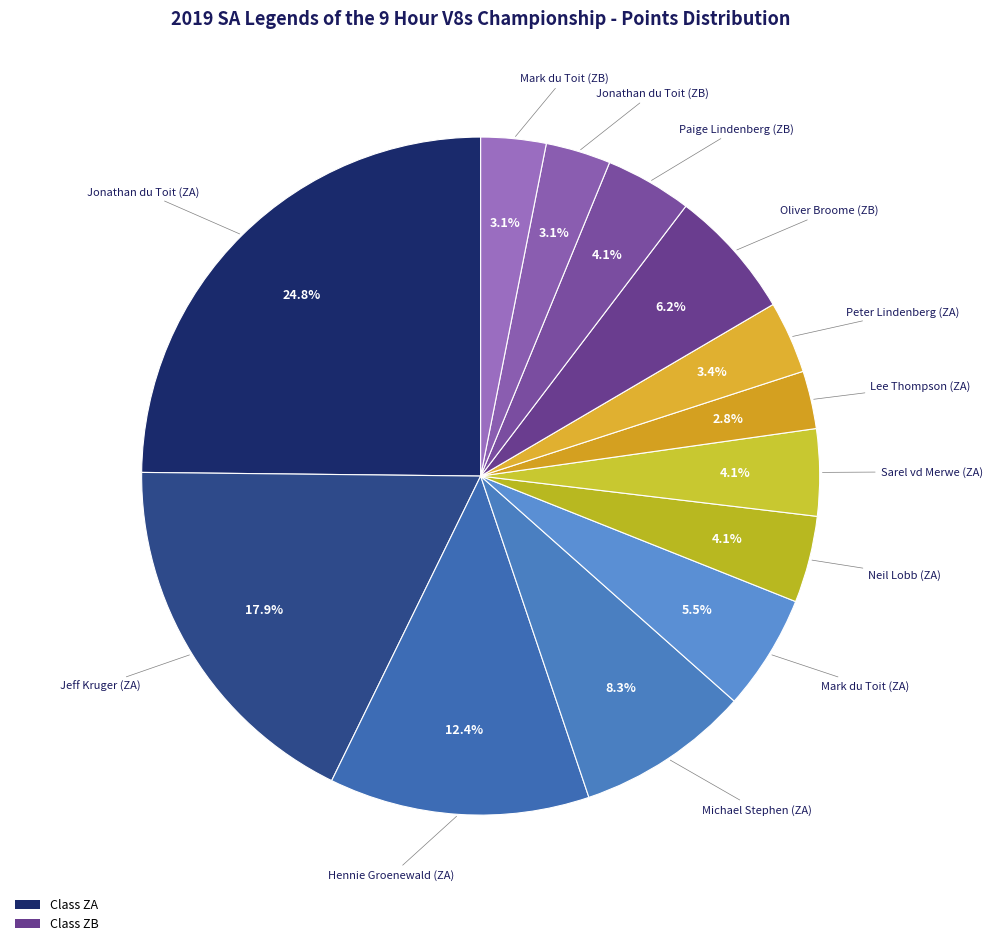

Does any single category account for the majority?

No